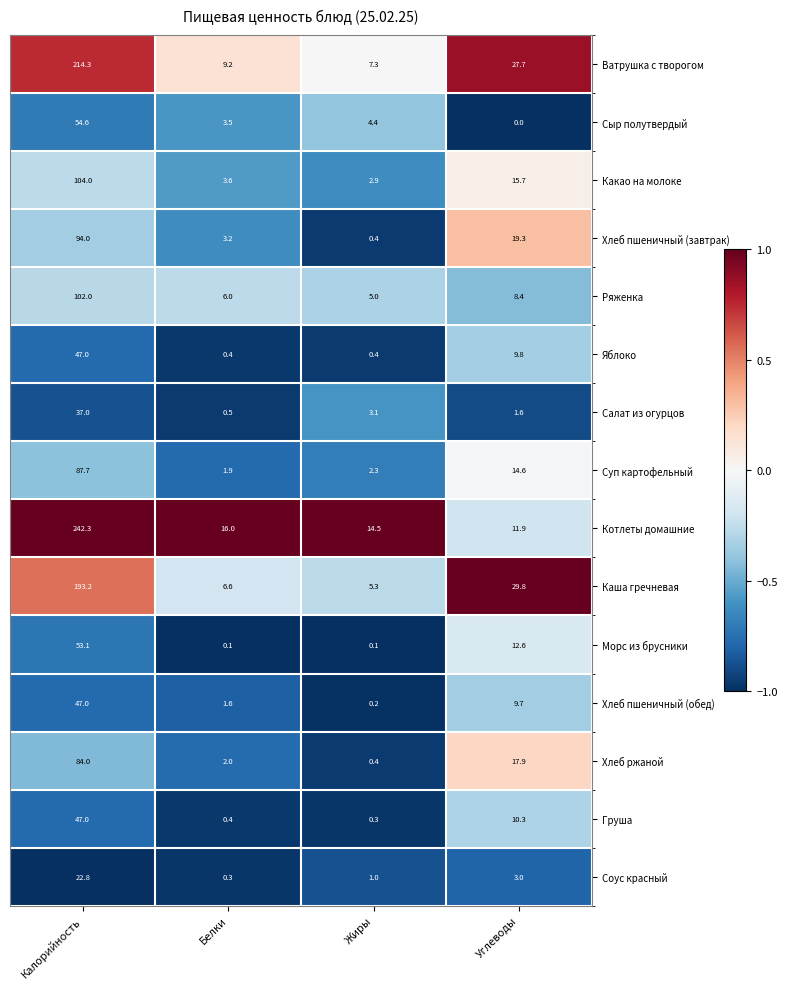

What is the difference between the highest and lowest values at Белки?

15.9